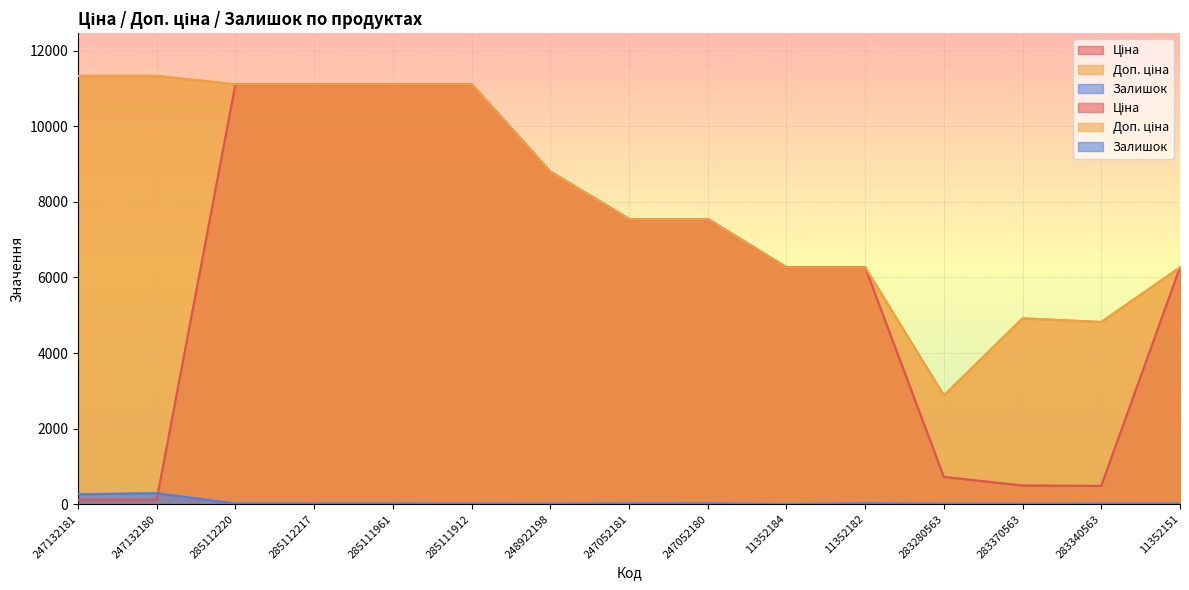

In Доп. ціна, how many points are higher than both neighbors (excluding endpoints)?

1